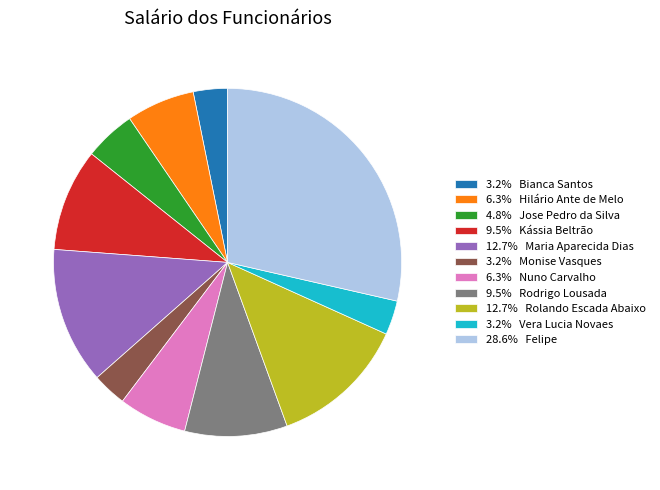

How many slices are in this pie chart?

11